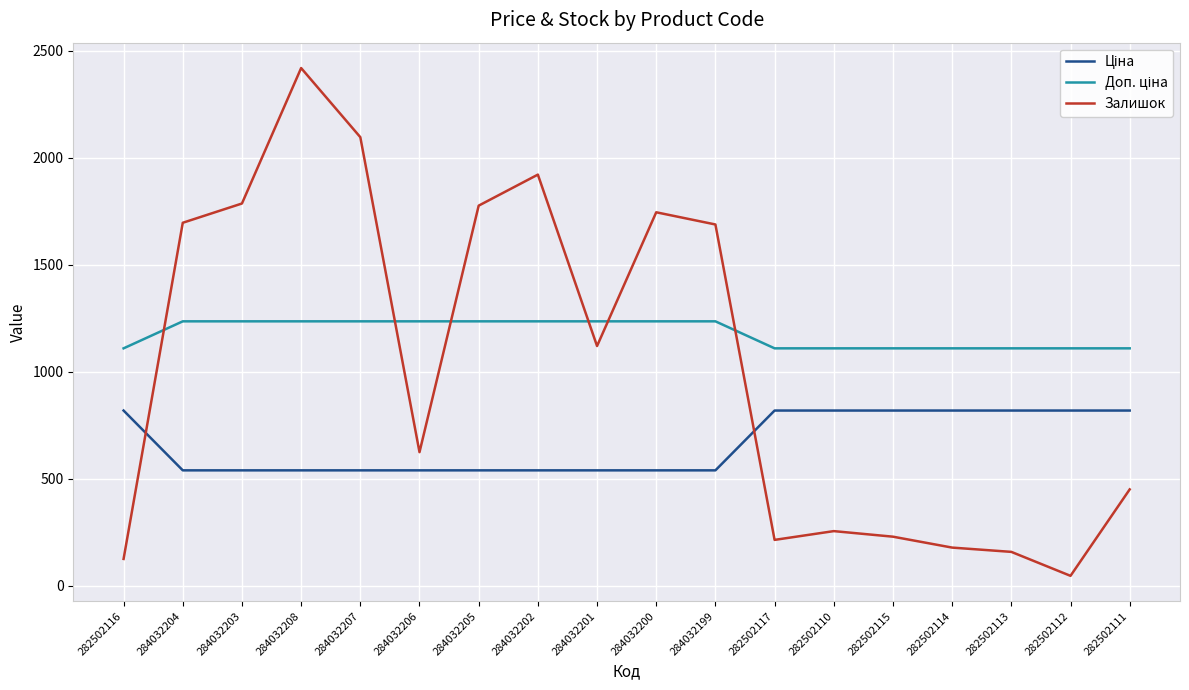

True or false: Залишок has a value of 803.8 at 284032207.

False